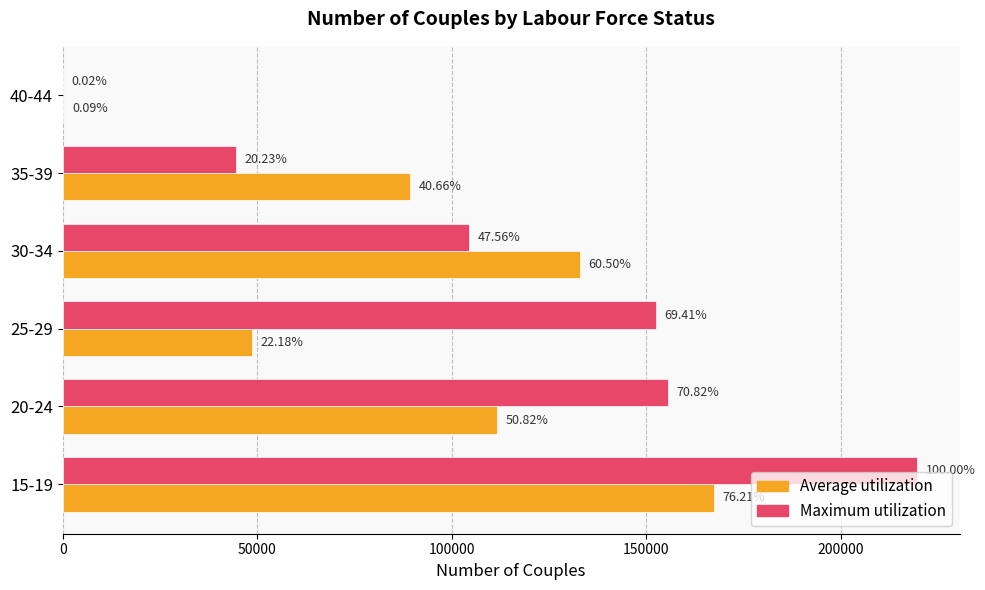

What are all the series names shown in the legend?

Average utilization, Maximum utilization